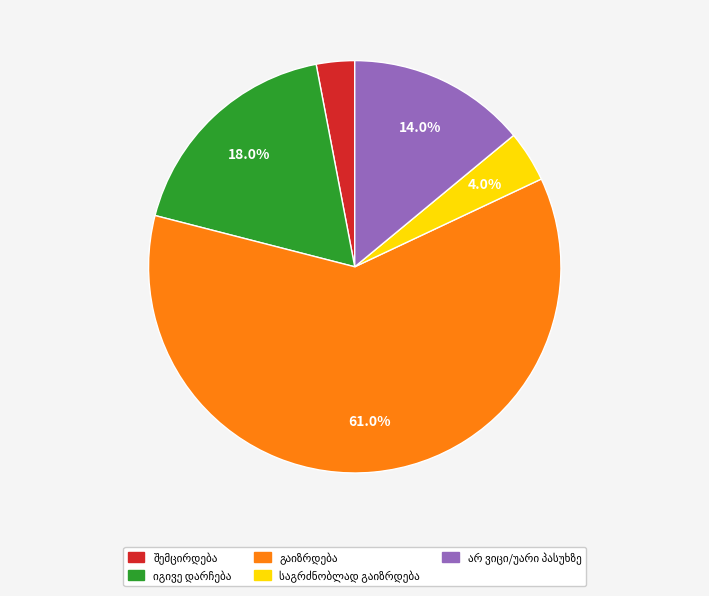

Is there any slice that represents more than half of the pie?

Yes